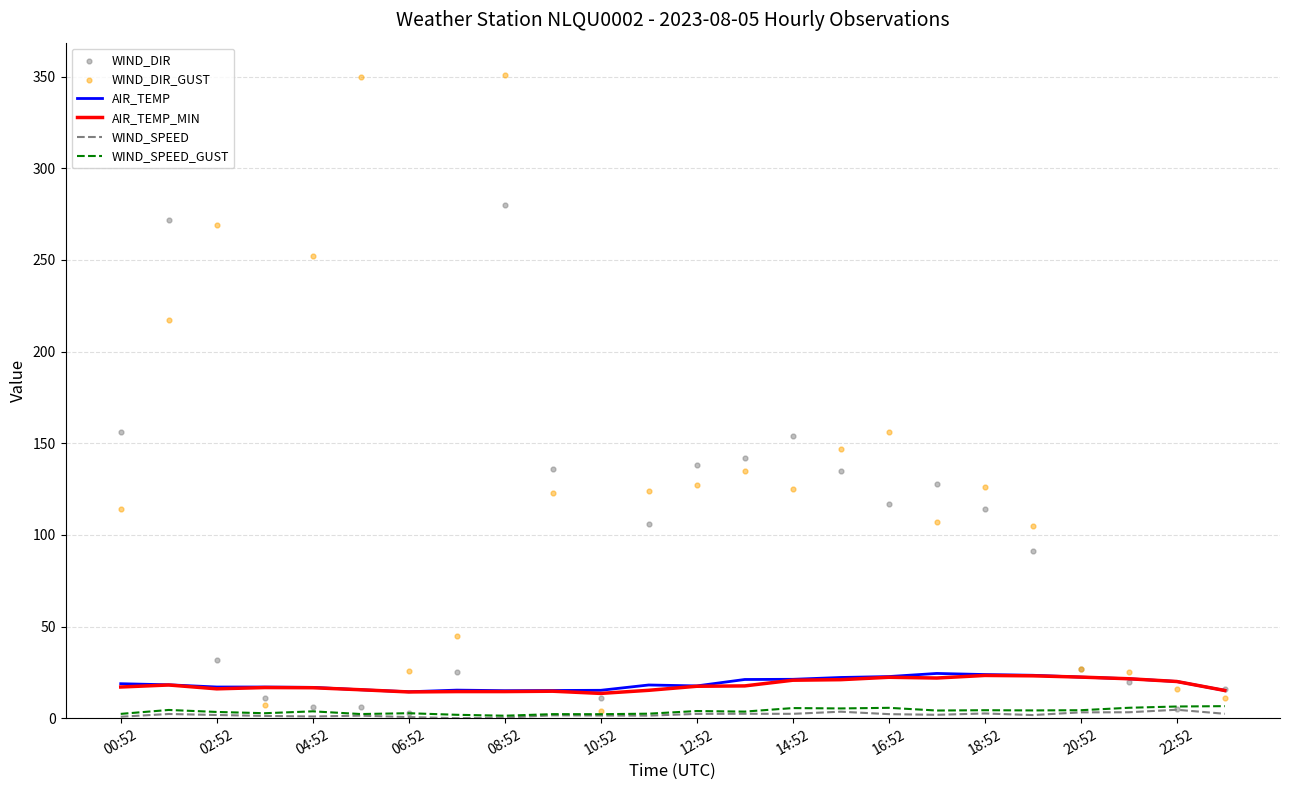

Which series reaches the maximum Y coordinate?

WIND_DIR_GUST